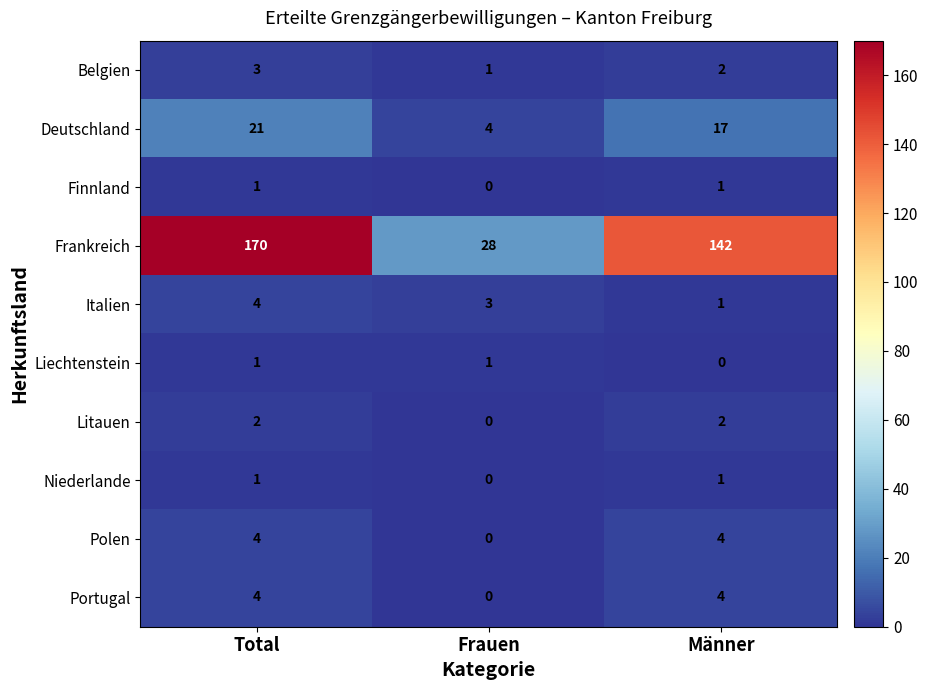

What is the difference between the maximum and minimum values in the Frankreich series?

142